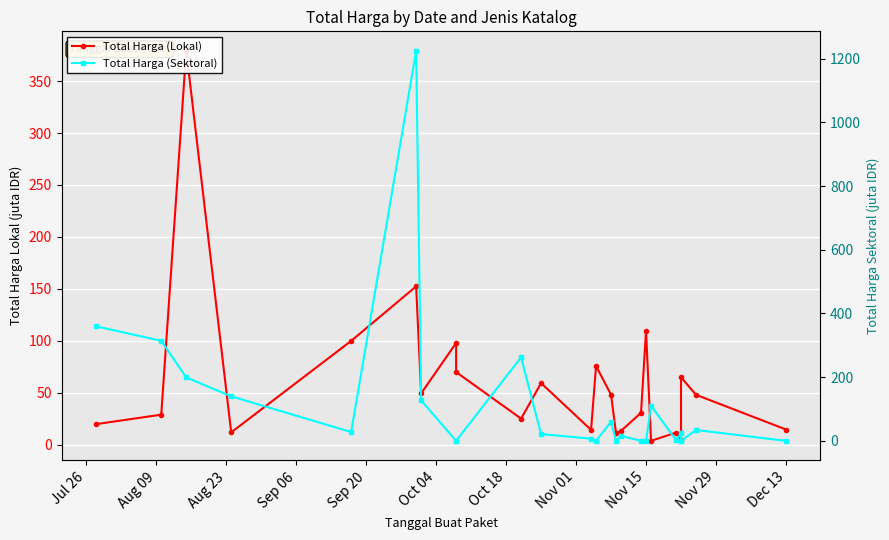

How many positive values does the Total Harga (Sektoral) series have?

16